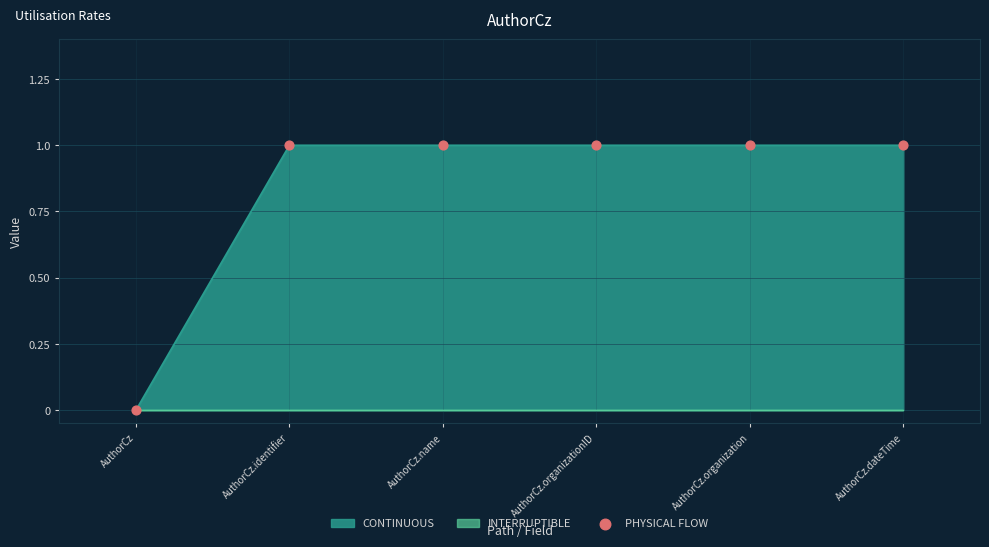

What is the change in value from AuthorCz to AuthorCz.name?

+1